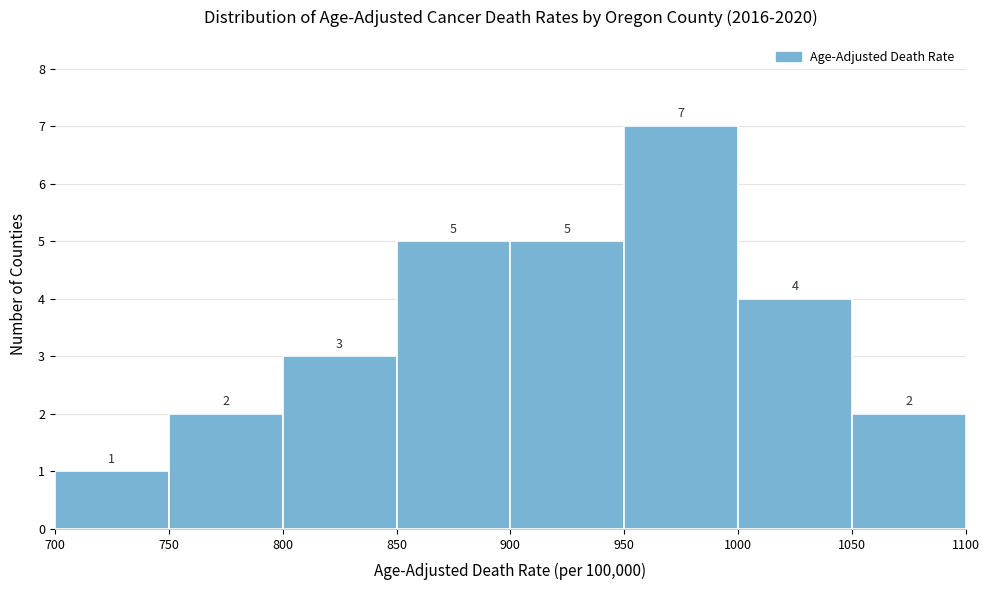

Reading left to right, list every bar in this chart as the range it spans on the x-axis followed by its height.

700 to 750: 1
750 to 800: 2
800 to 850: 3
850 to 900: 5
900 to 950: 5
950 to 1000: 7
1000 to 1050: 4
1050 to 1100: 2